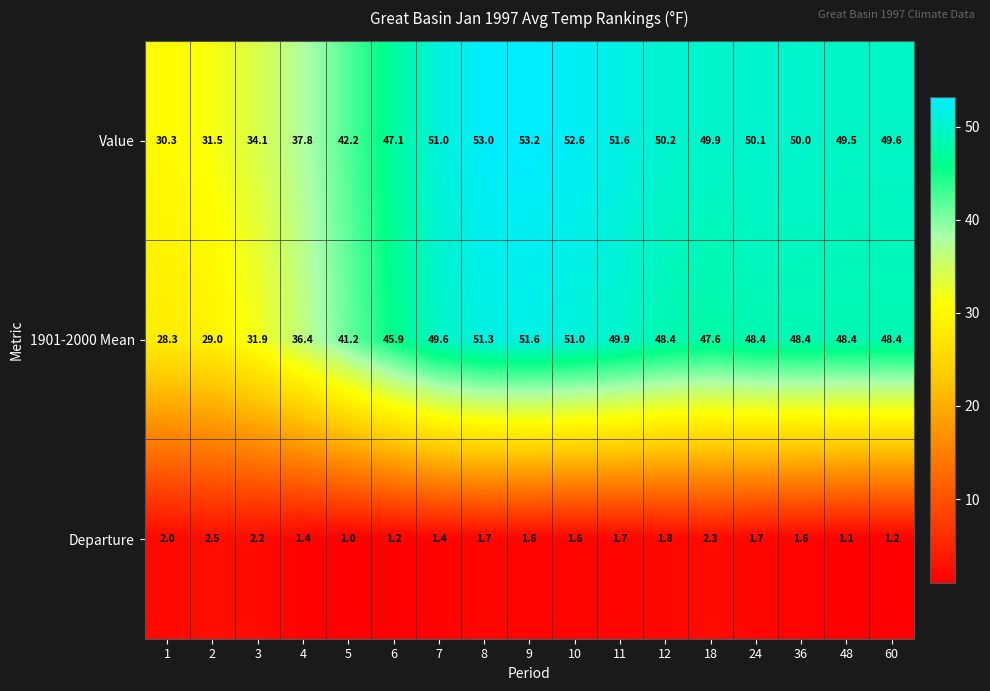

Between 6 and 7, which series saw the biggest shift?

Value